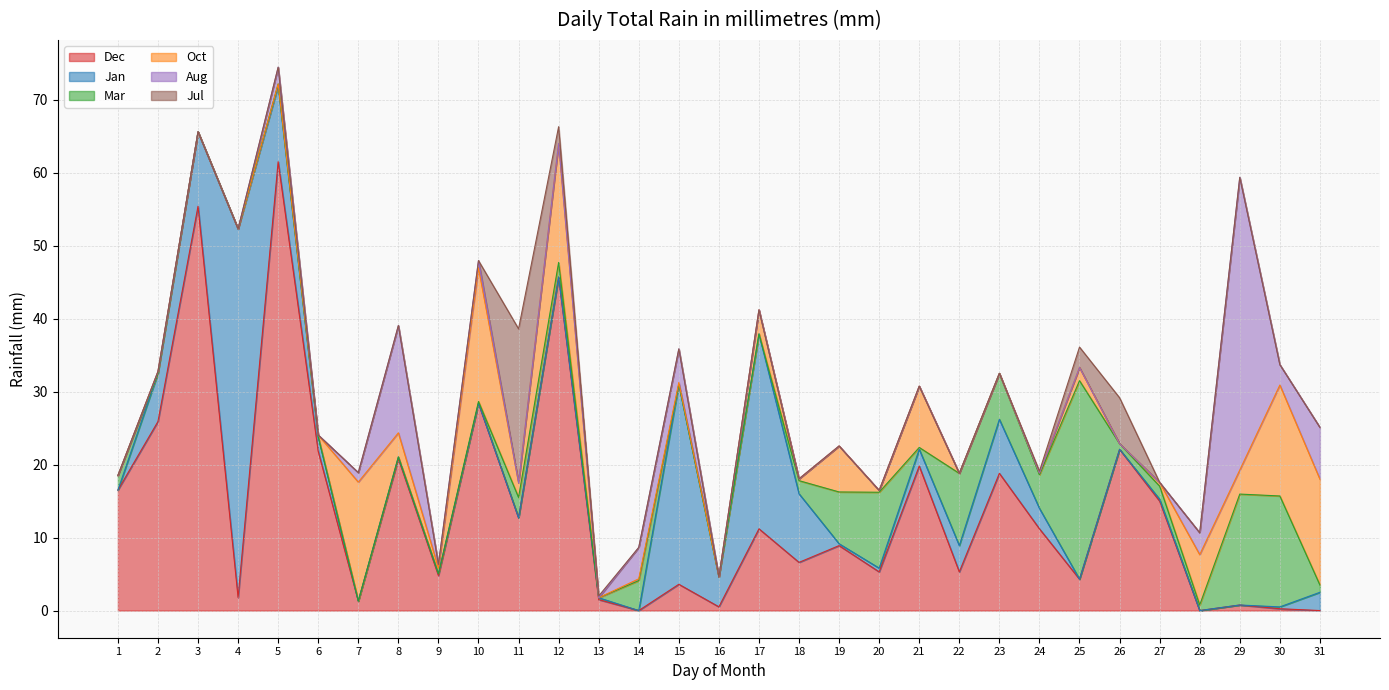

Reading left to right, extract all data points from this chart.

Dec: 16.5	25.9	55.4	1.8	61.5	21.8	1.3	20.8	4.8	28.4	12.7	45.7	1.5	0.0	3.6	0.5	11.2	6.6	8.9	5.3	19.8	5.3	18.8	11.2	4.3	22.1	15.0	0.0	0.8	0.2	0.0
Jan: 0.0	6.6	10.2	50.5	10.4	2.0	0.0	0.2	0.2	0.0	0.0	0.0	0.2	0.0	27.4	4.1	26.7	9.4	0.2	0.5	2.3	3.6	7.4	2.8	0.0	0.0	0.2	0.0	0.0	0.2	2.5
Mar: 2.0	0.0	0.0	0.0	0.2	0.0	0.0	0.0	0.0	0.2	2.8	2.0	0.0	4.1	0.0	0.0	0.0	1.8	7.1	10.4	0.2	9.9	6.3	4.6	27.2	0.8	1.8	0.8	15.2	15.2	1.0
Oct: 0.0	0.2	0.0	0.0	0.0	0.2	16.3	3.3	0.8	18.3	2.0	16.3	0.0	0.2	0.2	0.0	3.3	0.2	6.3	0.2	8.4	0.0	0.0	0.2	1.8	0.0	0.5	6.9	3.3	15.2	14.5
Aug: 0.0	0.0	0.0	0.0	2.3	0.0	1.3	14.7	0.5	1.0	0.0	0.0	0.0	4.3	4.6	0.0	0.0	0.0	0.0	0.0	0.0	0.0	0.0	0.0	0.0	0.0	0.0	3.0	40.1	2.8	7.1
Jul: 0.0	0.0	0.0	0.0	0.0	0.0	0.0	0.0	0.0	0.0	21.1	2.3	0.2	0.0	0.0	0.0	0.0	0.0	0.0	0.0	0.0	0.0	0.0	0.2	2.8	6.3	0.0	0.0	0.0	0.0	0.0